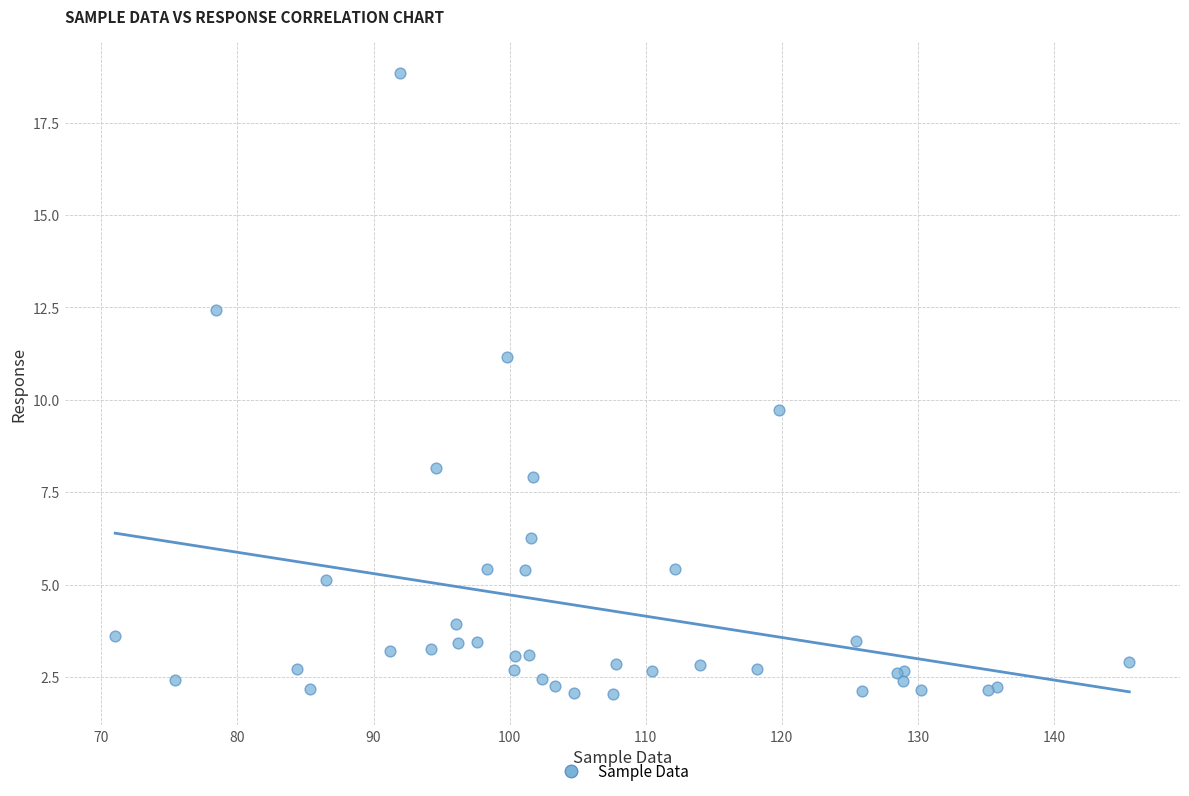

What Y value in the scatter plot is closest to 10?

9.7